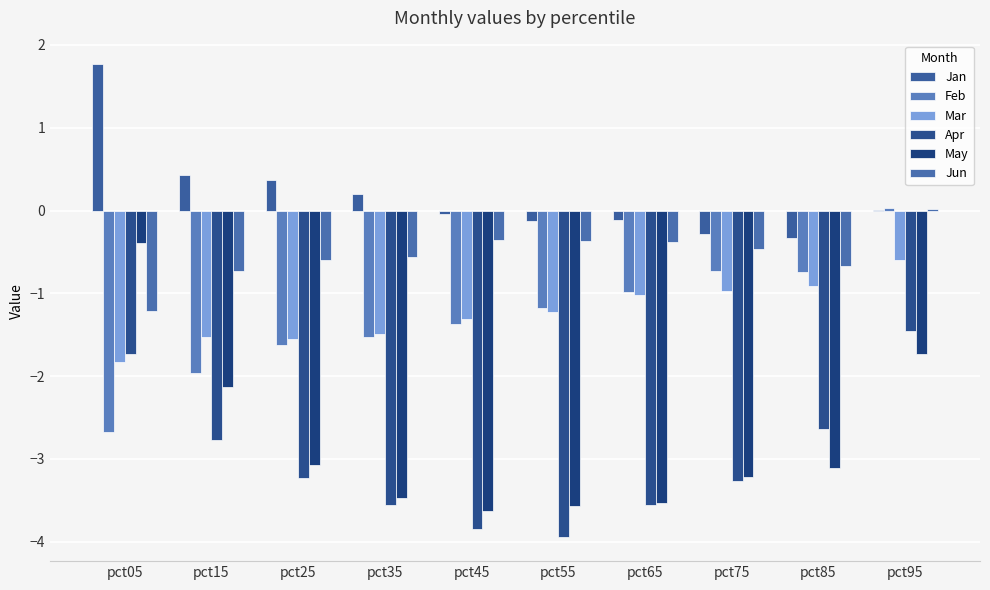

Between pct75 and pct05, which is larger?

pct05